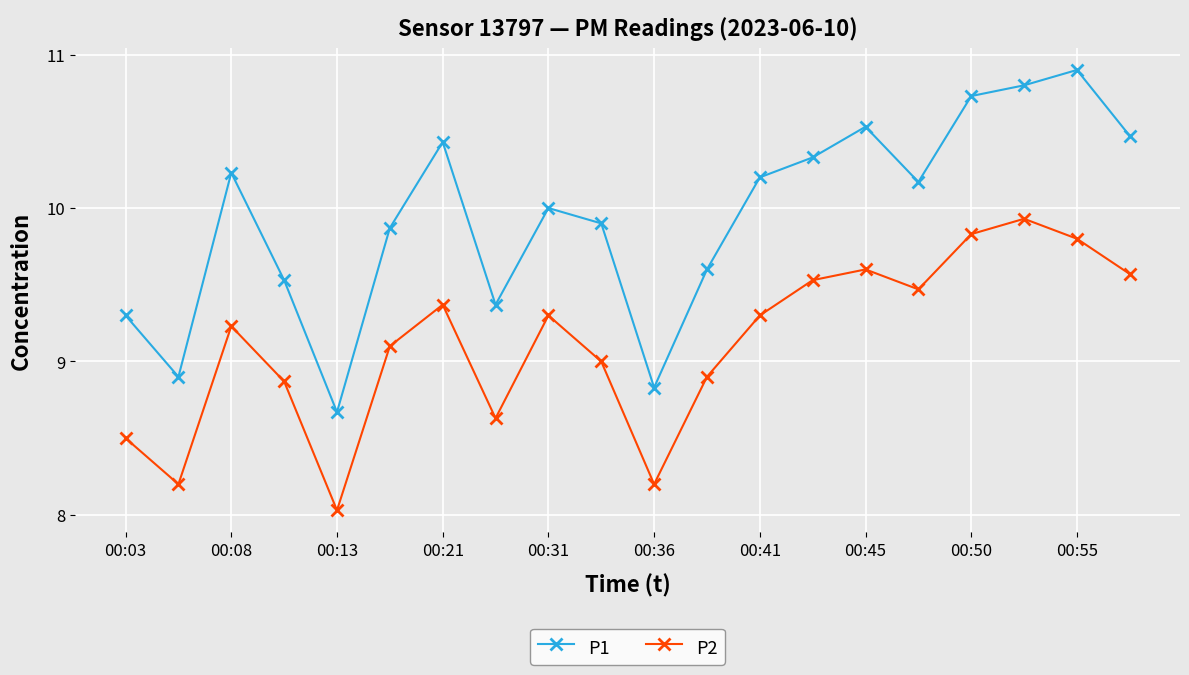

What is the difference between the second highest and second lowest values in the P1 series?

2.0